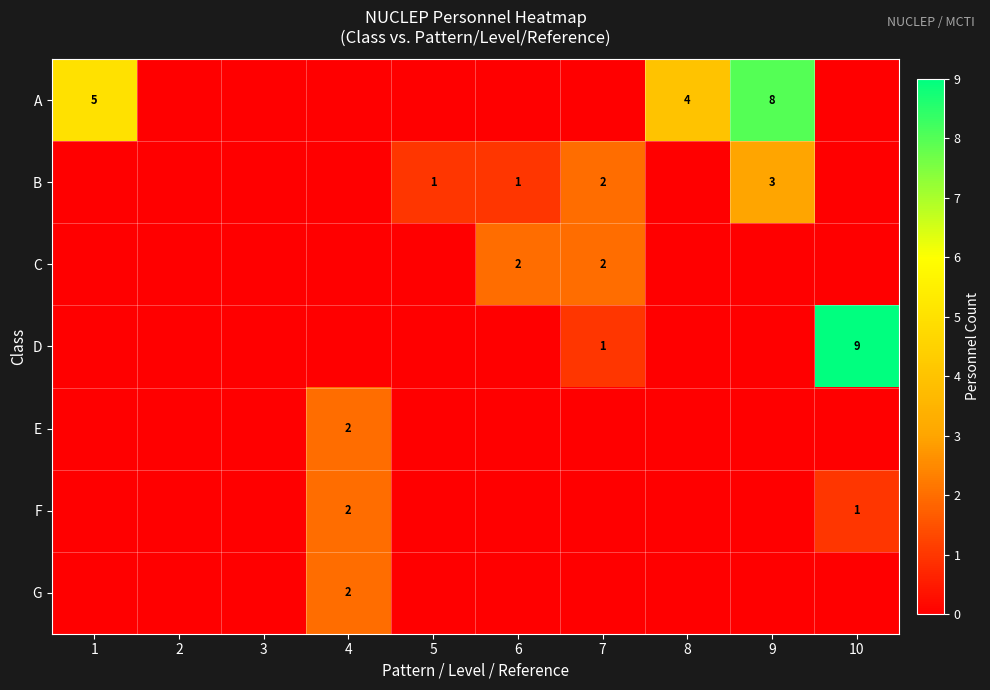

The value of E at 6 is 0. True or false?

True